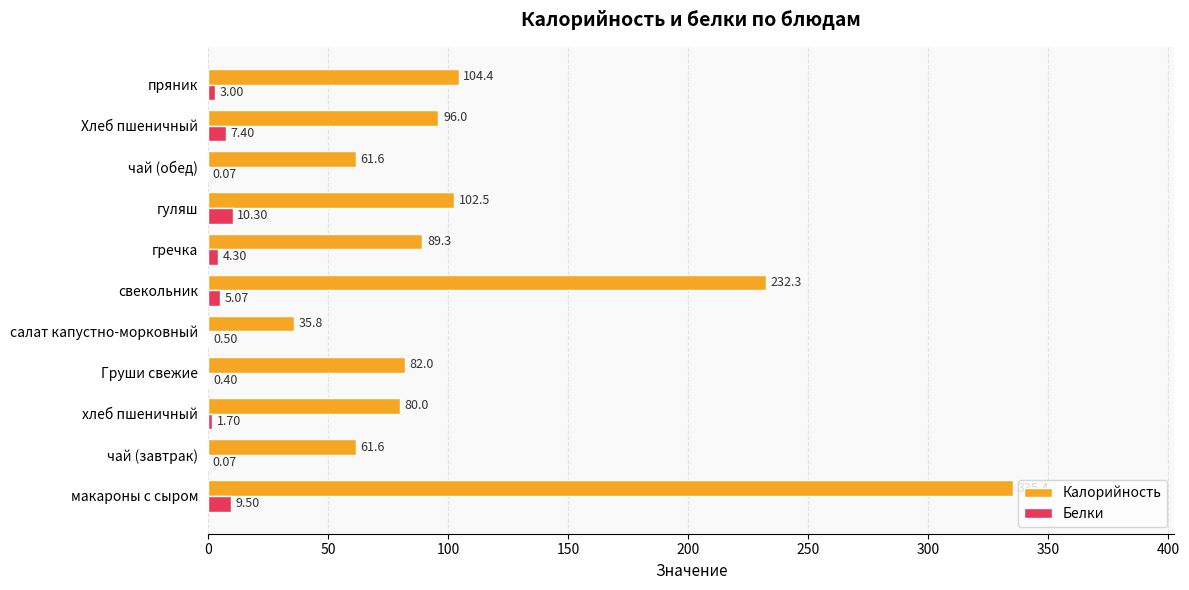

What is the sum of the Калорийность values at чай (обед) and салат капустно-морковный?

97.4